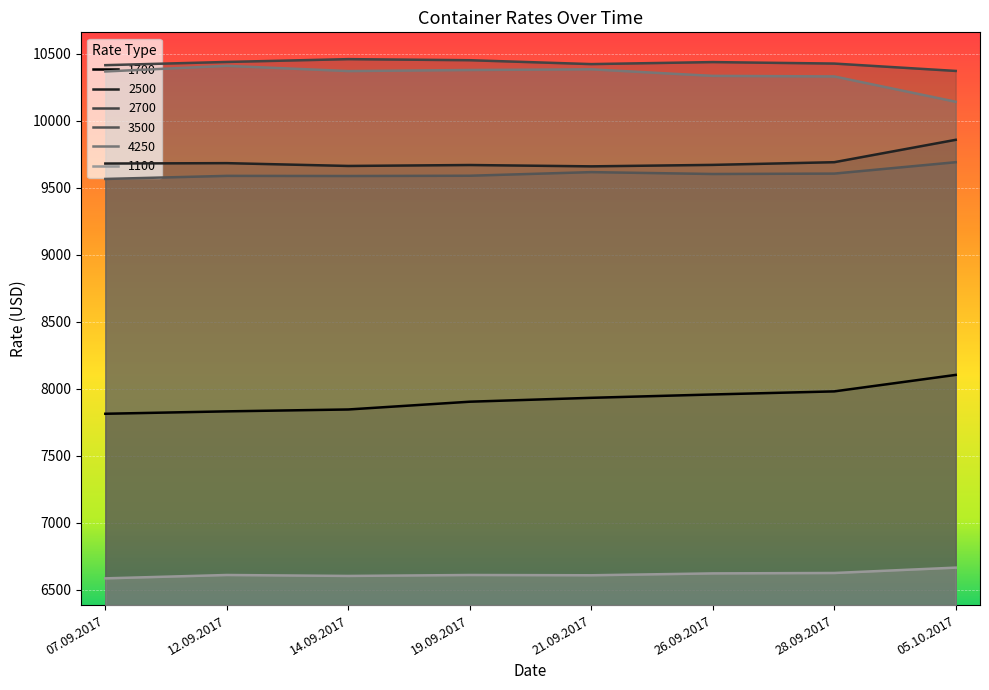

How many categories are shown in the chart?

8